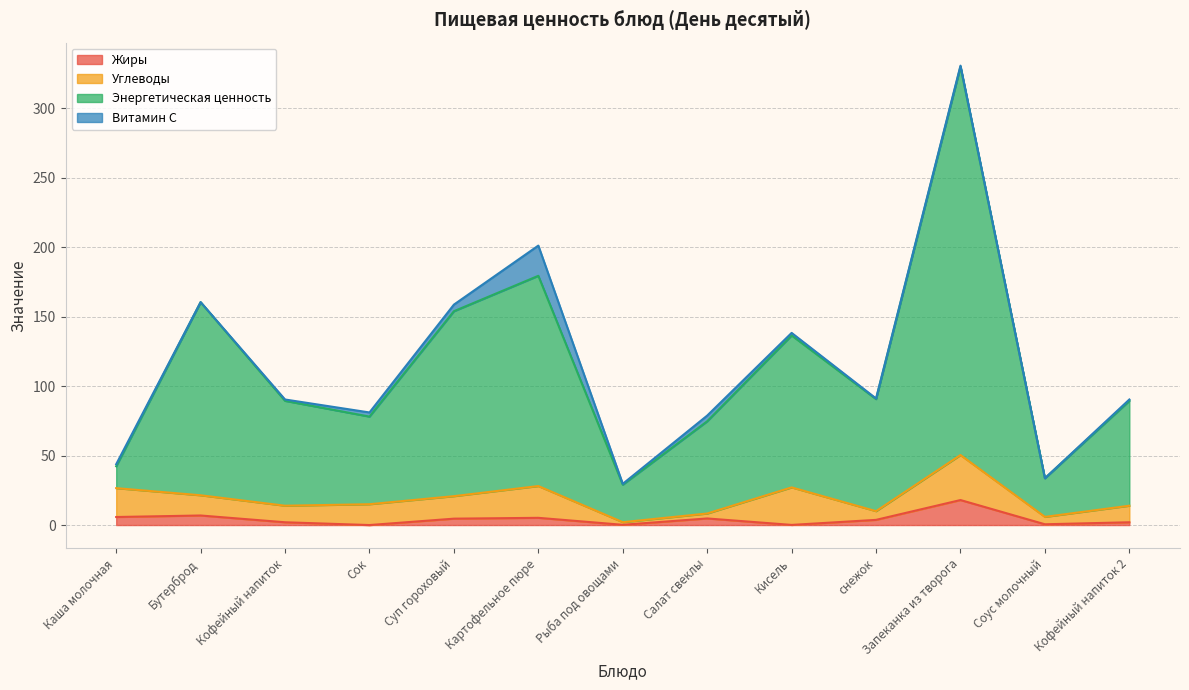

Where is Жиры nearest to the value 9?

Бутерброд